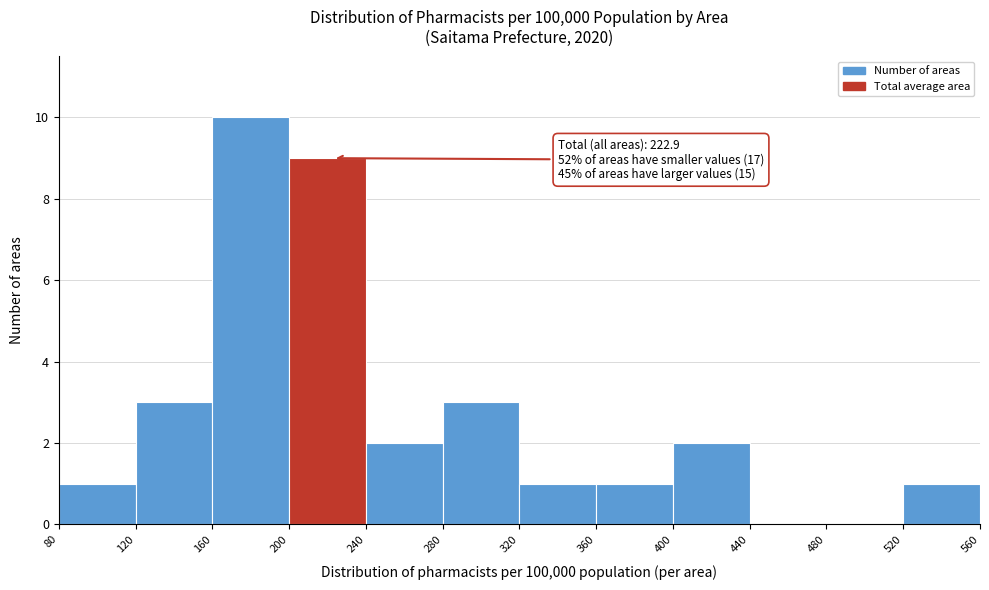

Which range on the x-axis has the tallest bar?

160 to 200